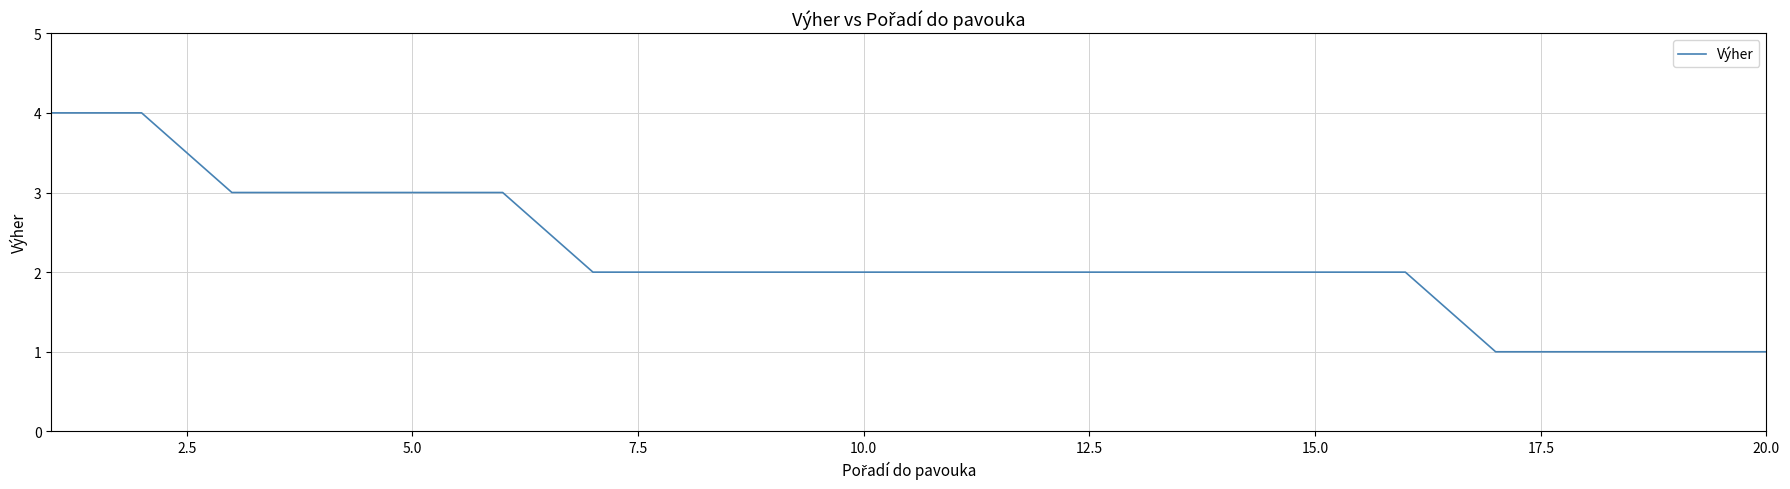

What is the greatest value displayed?

4